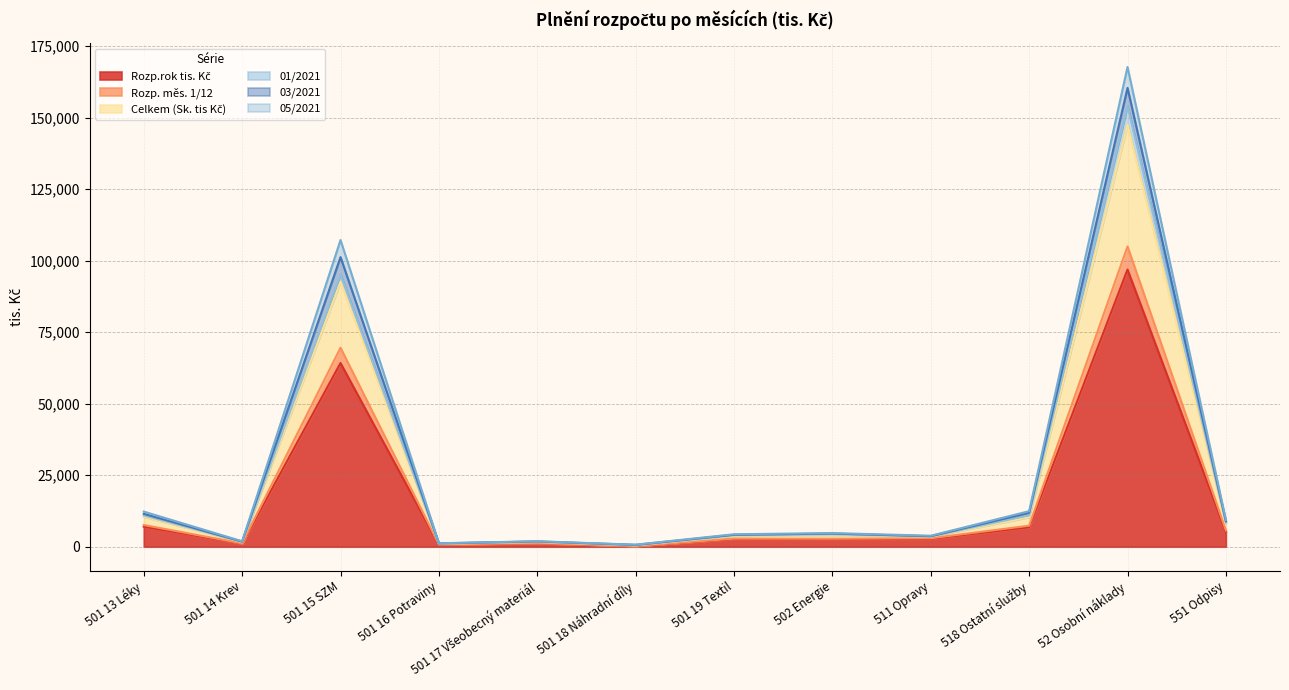

Where does the Rozp. měs. 1/12 series first go above 2980?

501 13 Léky